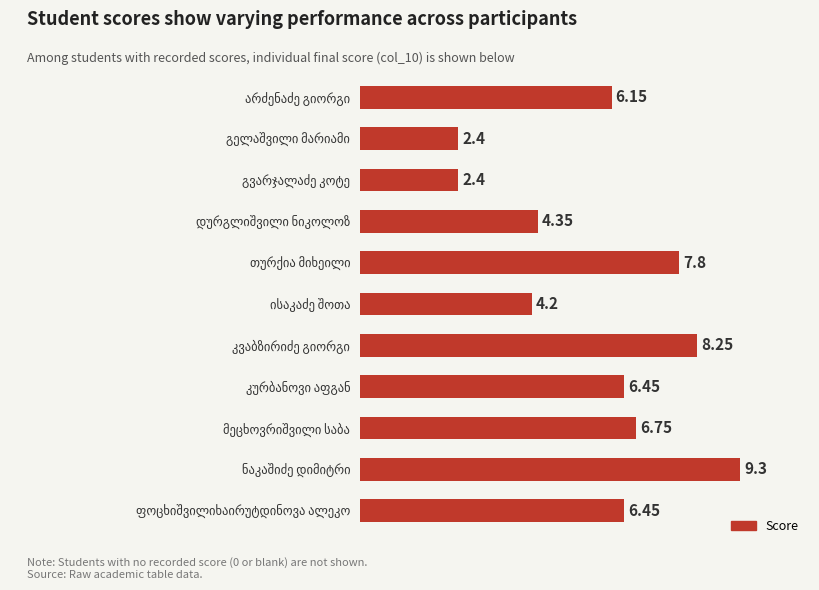

What is the greatest value displayed?

9.3